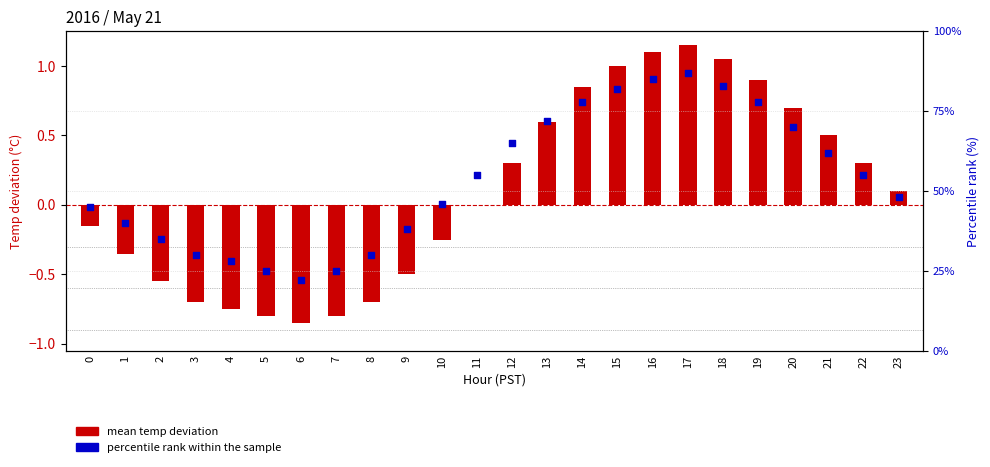

Which series has the largest total across all categories?

percentile rank within the sample